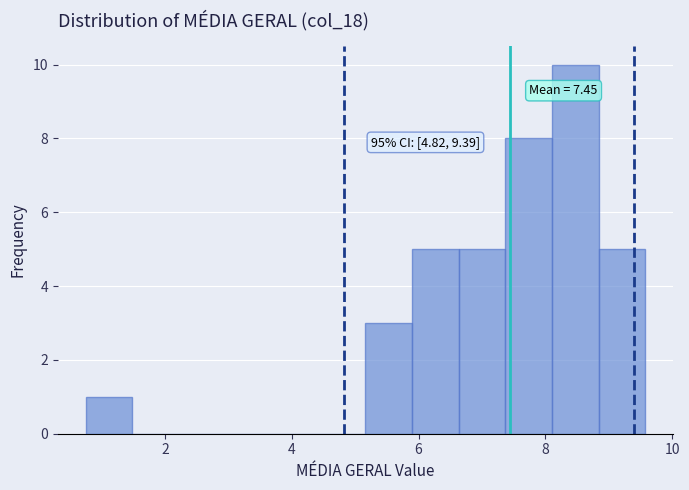

Around what value on the x-axis is the tallest bar? Give the approximate position of its centre, as read against the axis.

8.4